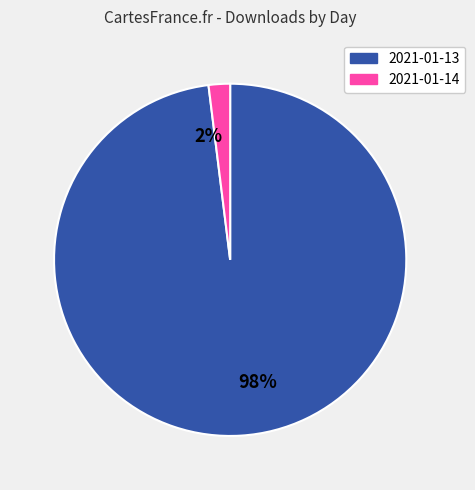

Which has a higher value, 2021-01-14 or 2021-01-13?

2021-01-13